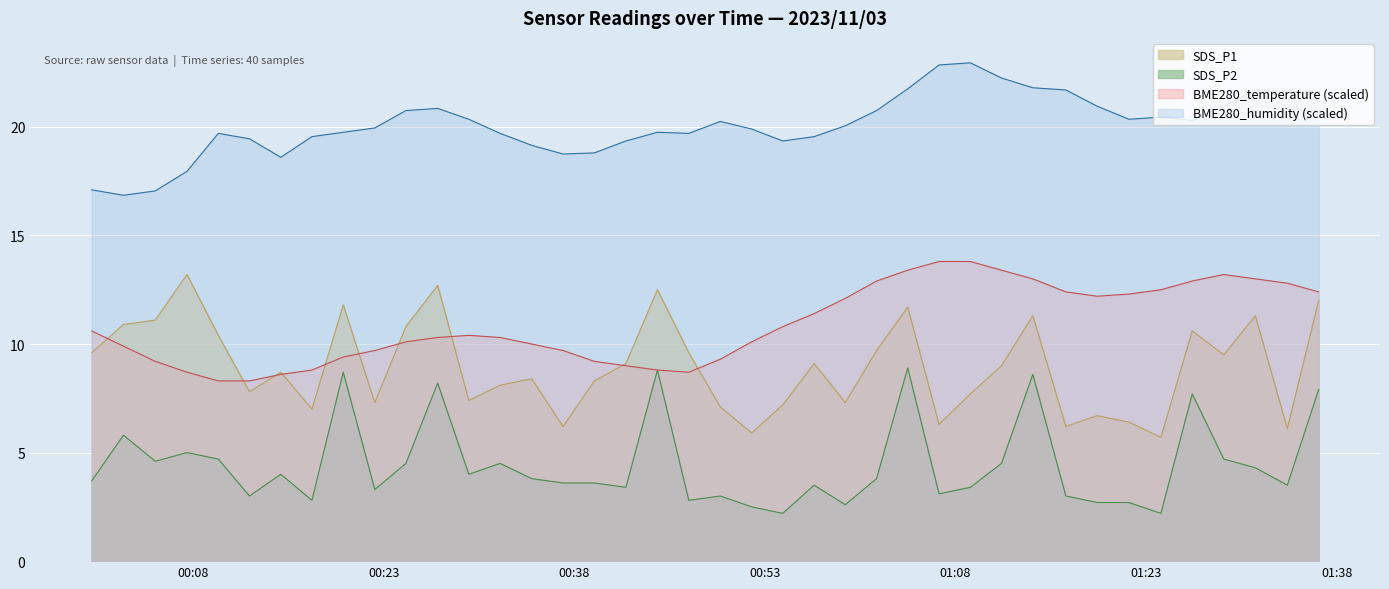

Does the chart display data point markers on the line(s)?

No